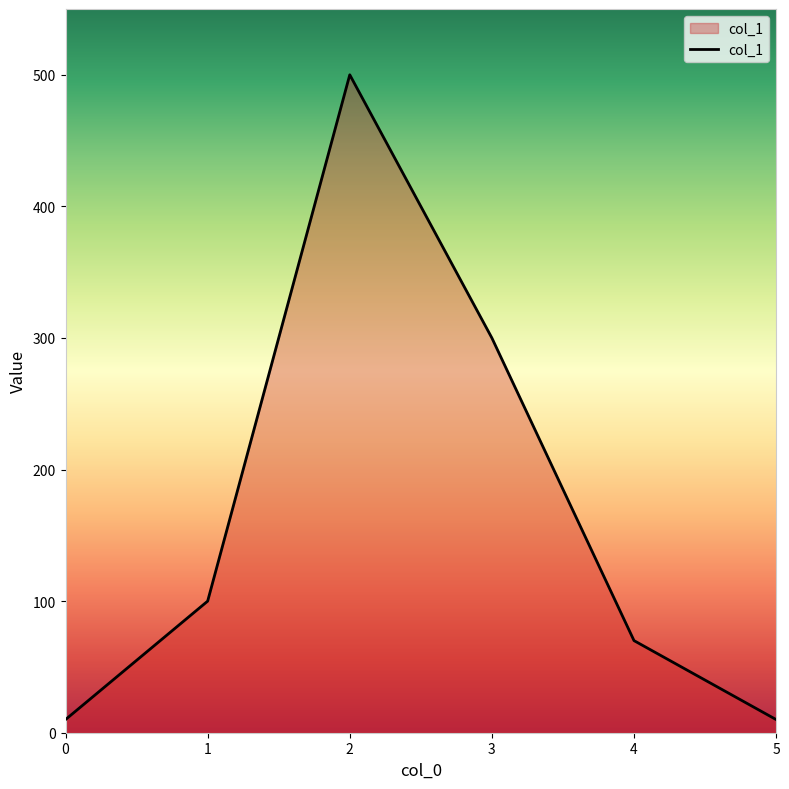

What is the ratio of the value at 1 to the value at 5?

10.0